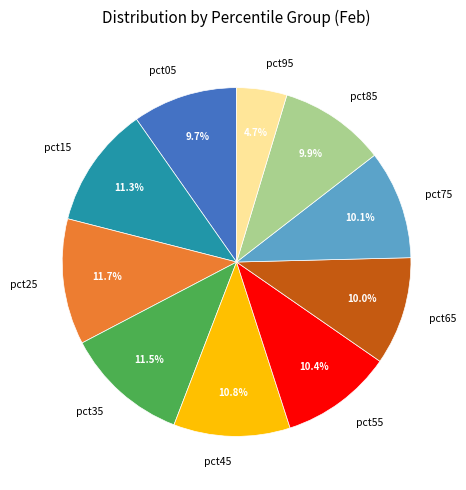

Does pct15 account for over 50% of the chart?

No